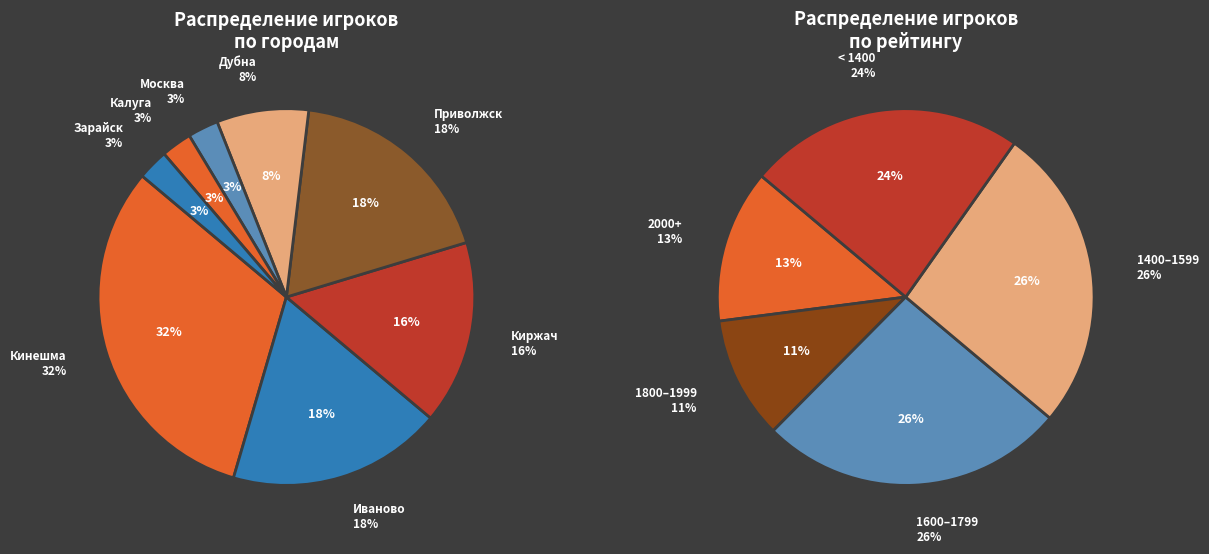

How many slices are in this pie chart?

8